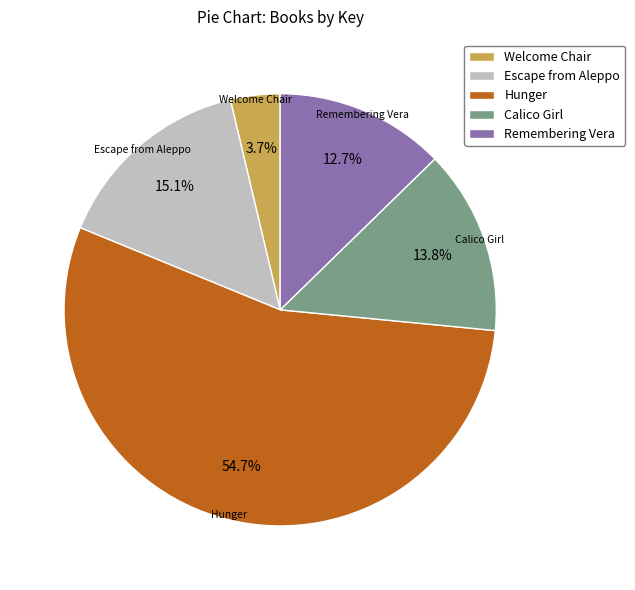

Which slice is the smallest?

Welcome Chair